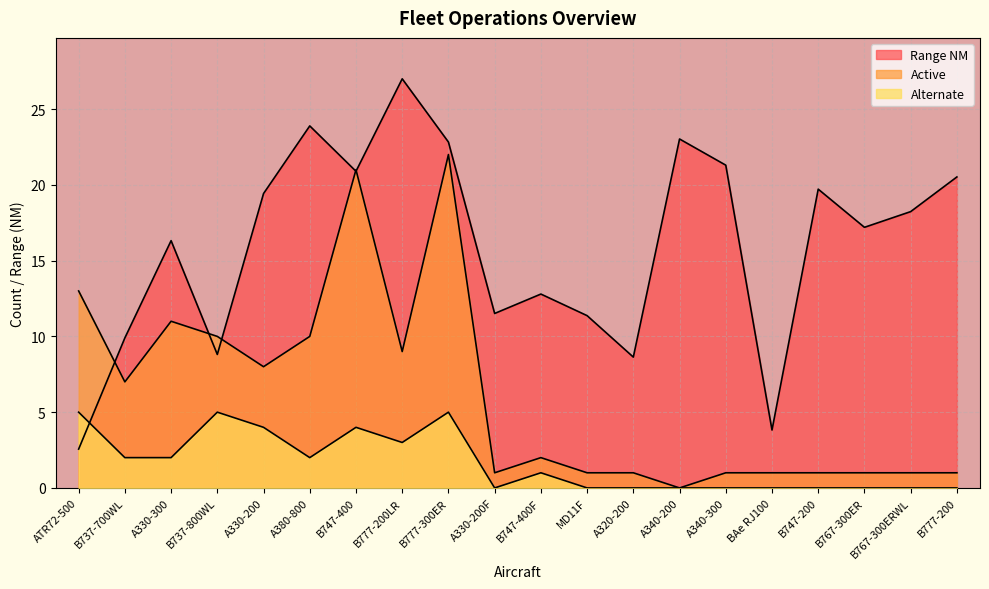

How many times do Active and Range NM cross each other?

5